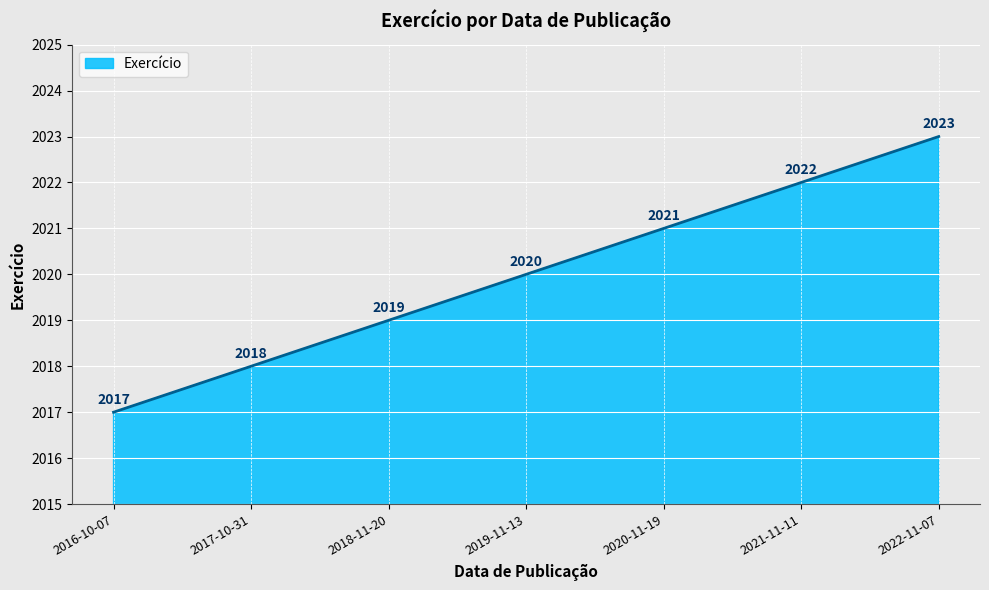

Reading left to right, extract all data points from this chart.

2017	2018	2019	2020	2021	2022	2023